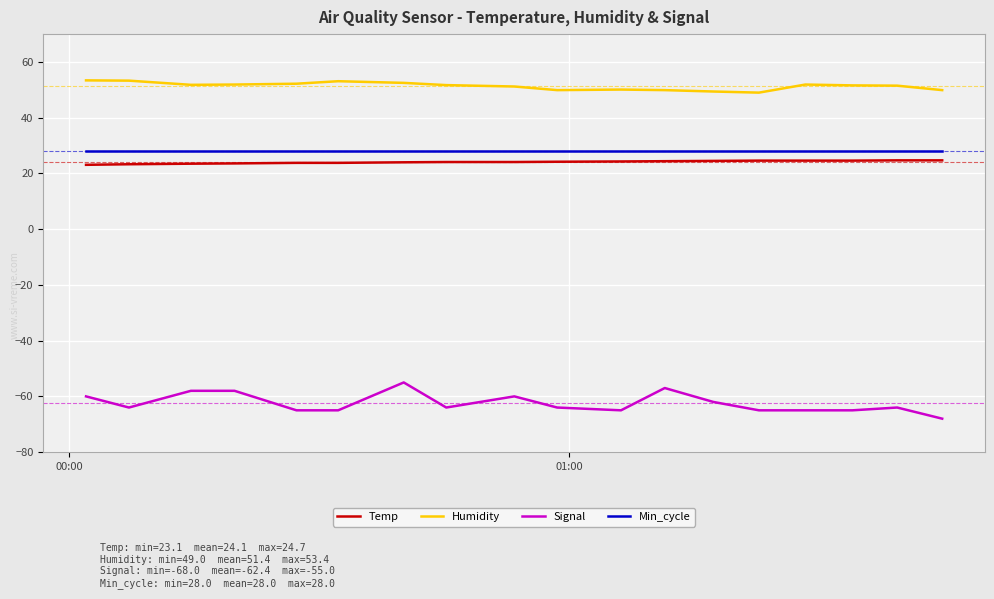

What is the highest value of the Min_cycle series?

28.0